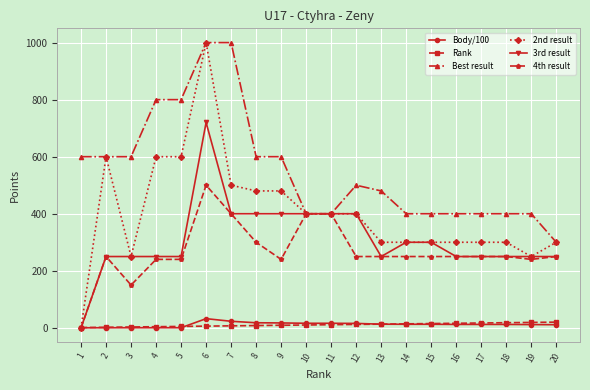

At which category is the sum across all series the highest?

6